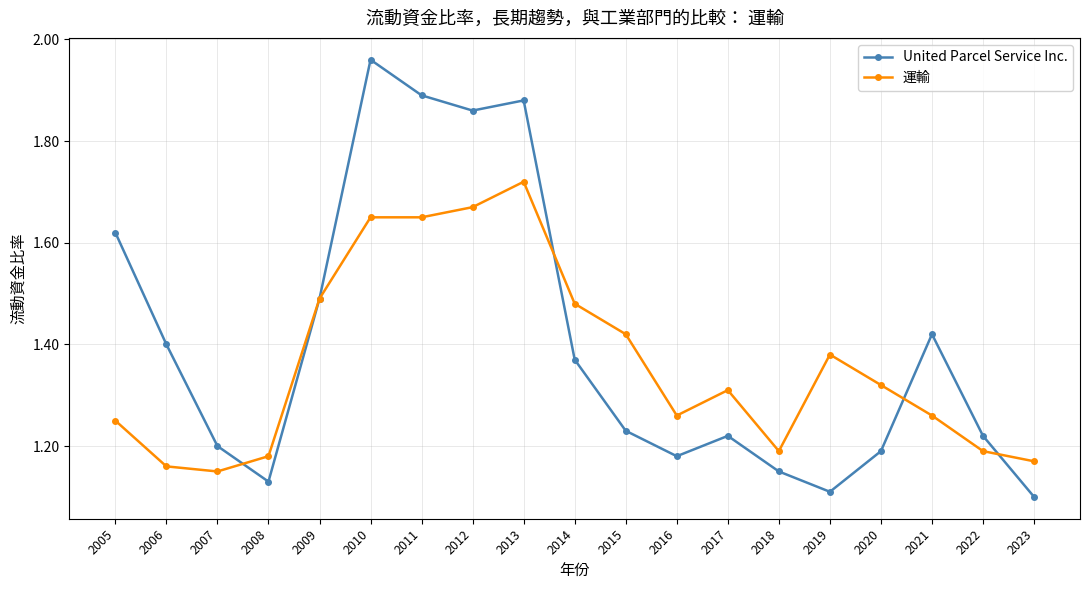

What is the difference between the United Parcel Service Inc. values at 2006 and 2010?

0.6